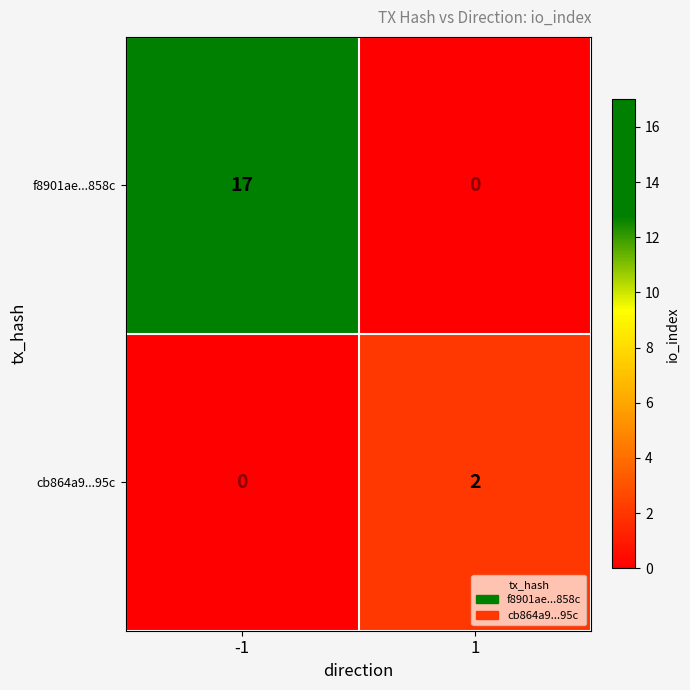

At how many categories does at least one series exceed 12?

1